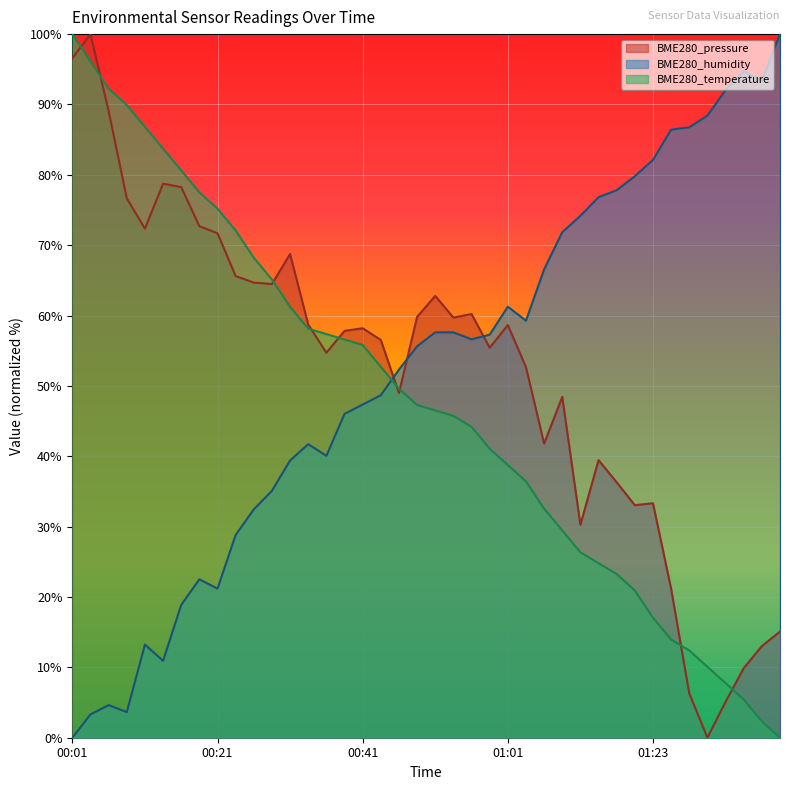

Which label corresponds to the largest value in the chart?

00:03